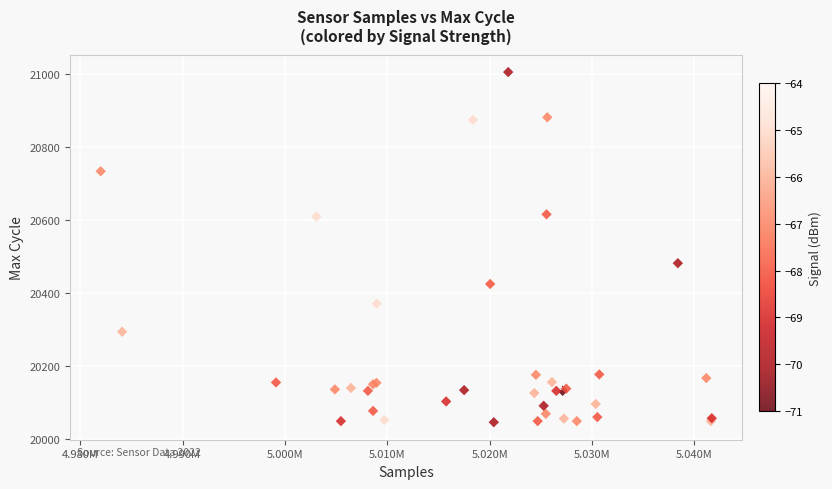

What Y value in the scatter plot is closest to 20526?

20482